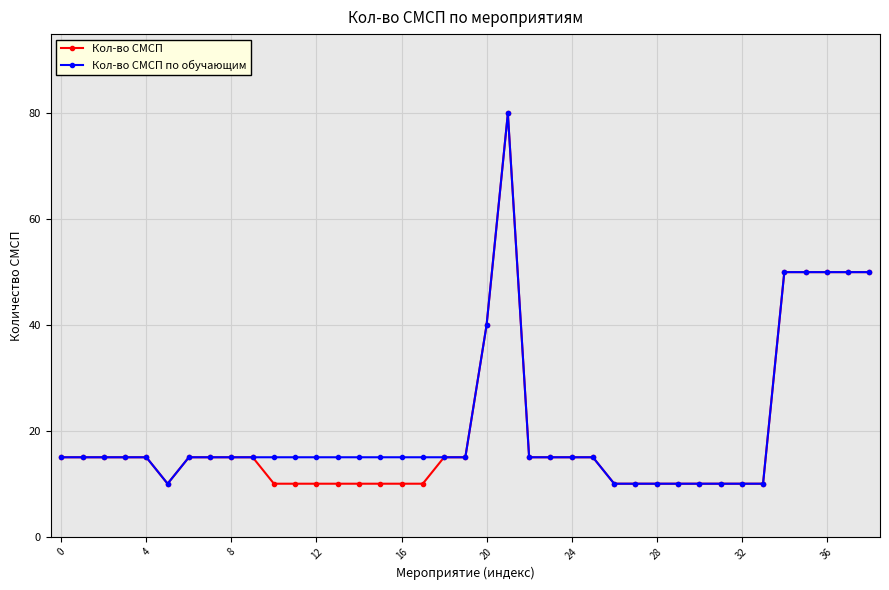

What is the maximum value for Кол-во СМСП?

80